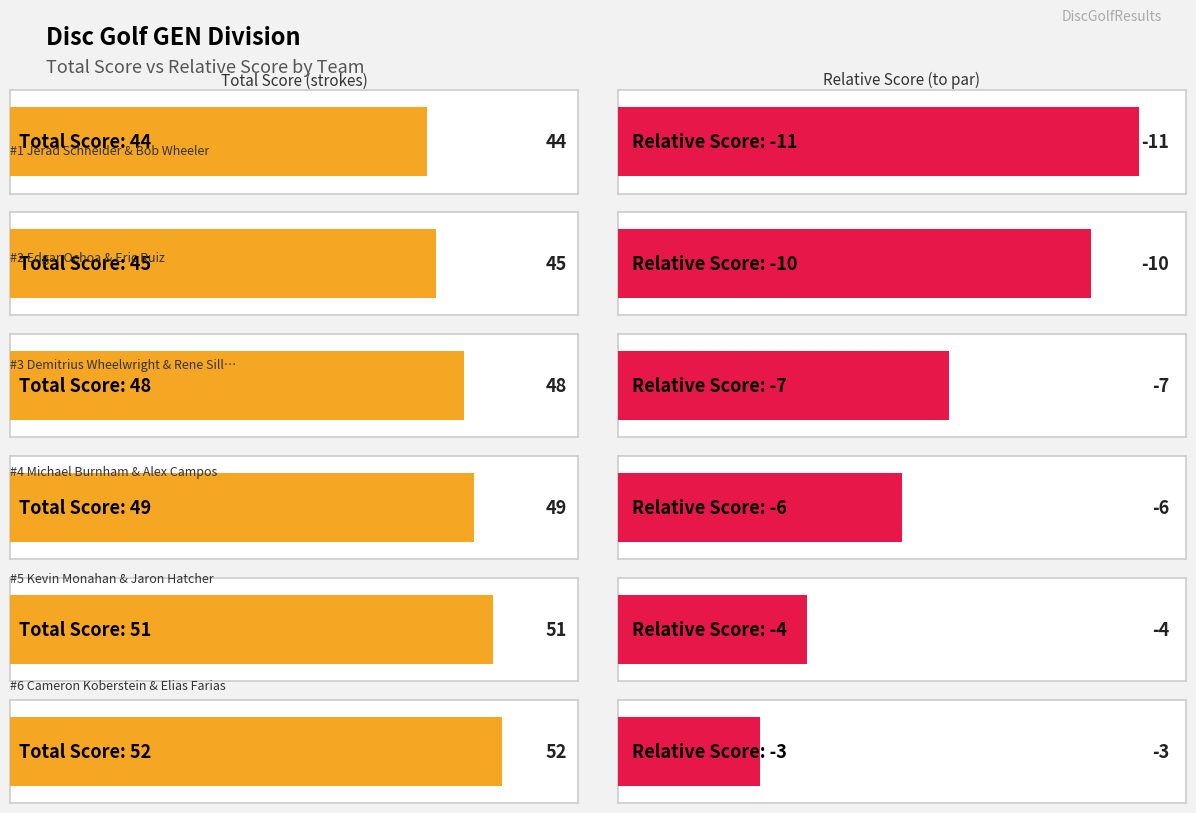

List the labels in order of round_total_score value, largest first.

Cameron Koberstein & Elias Farias, Kevin Monahan & Jaron Hatcher, Michael Burnham & Alex Campos, Demitrius Wheelwright & Rene Siller, Edgar Ochoa & Eric Ruiz, Jerad Schneider & Bob Wheeler